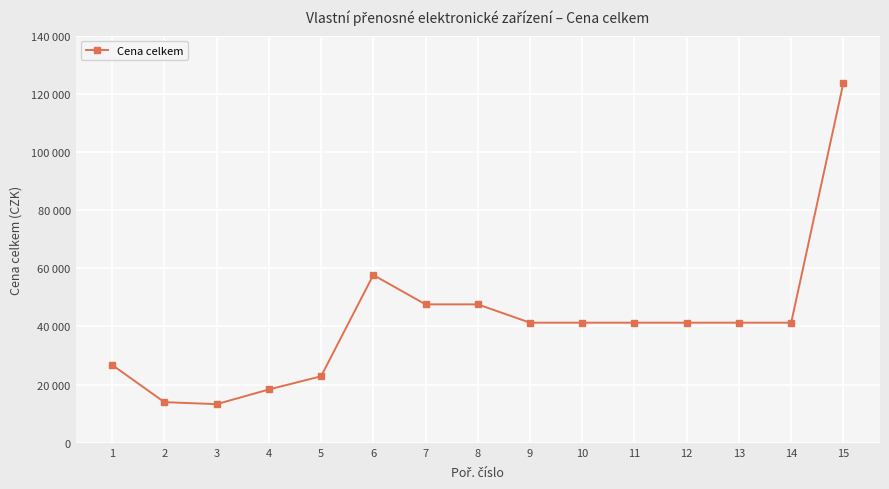

What is the minimum value shown in the chart?

13289.0